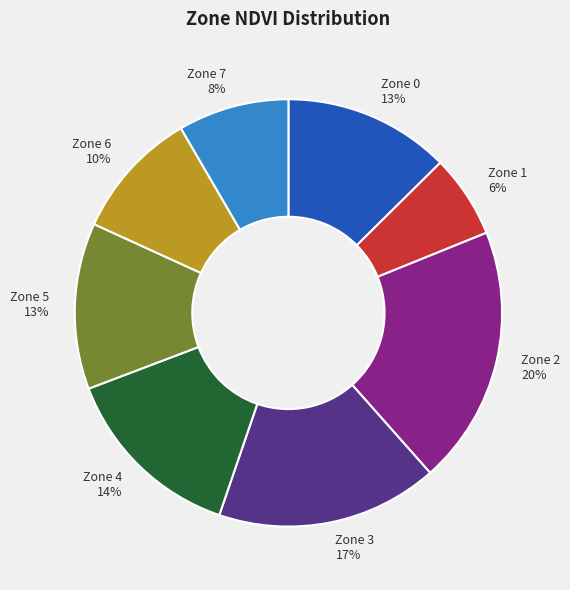

Do Zone 0 and Zone 5 together represent more than half of the pie?

No